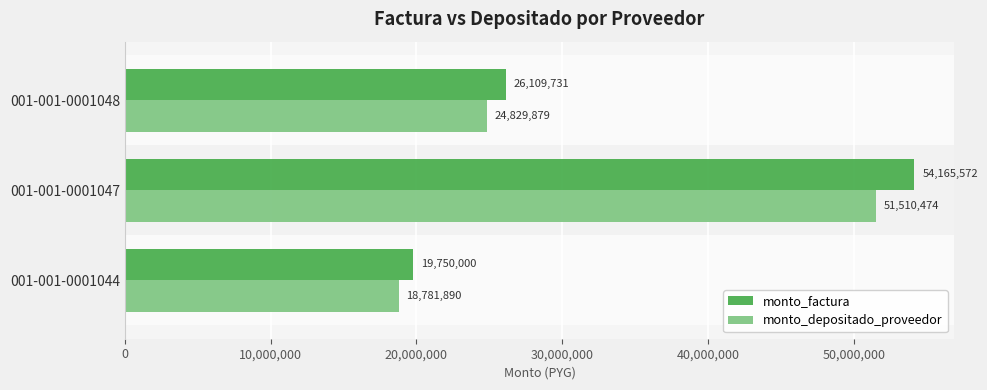

At which category is the sum across all series the highest?

001-001-0001047